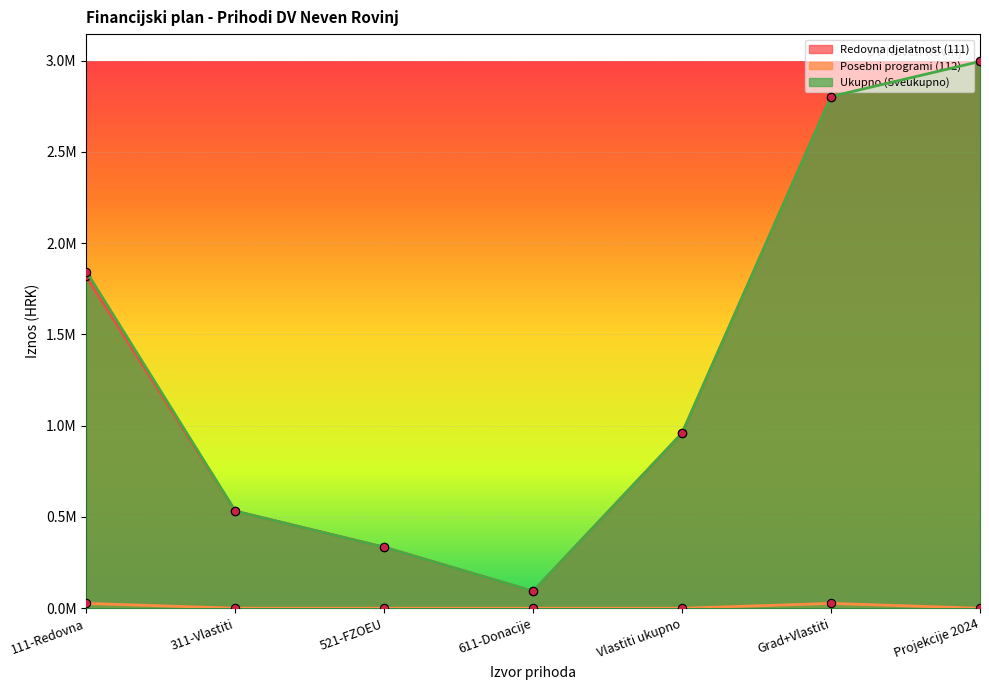

The Posebni programi (112) series shows -9260 at Vlastiti ukupno. True or false?

False